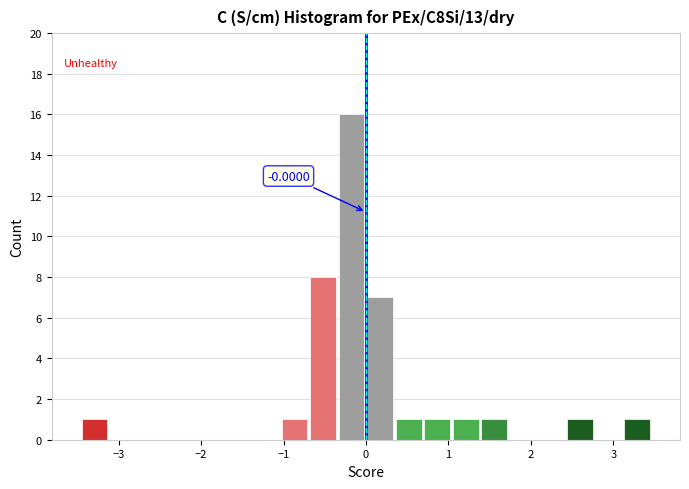

Read against the x-axis, roughly where is the centre of the tallest bar?

-0.2